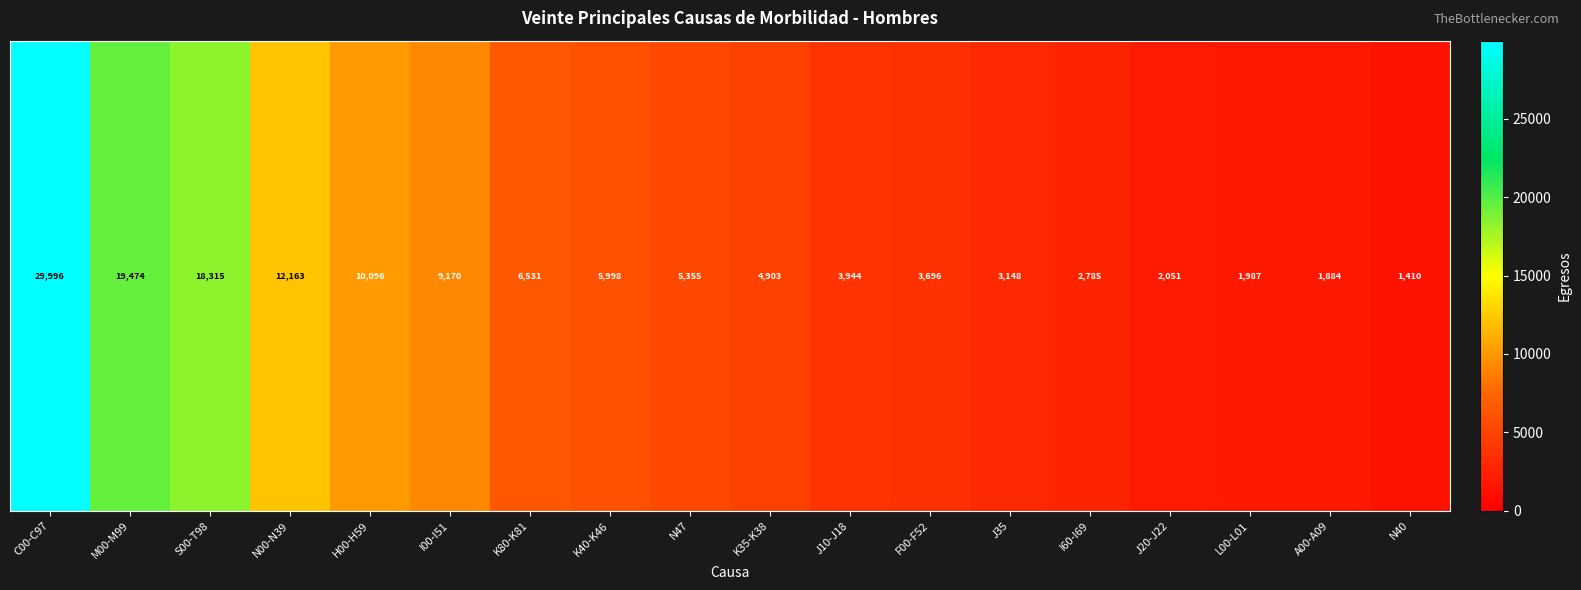

Which label corresponds to the smallest value in the chart?

N40